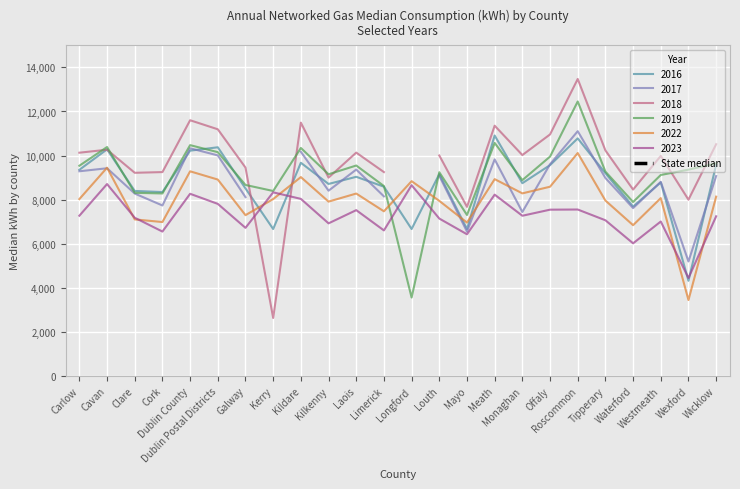

Which category has the highest value in the 2019 series?

Roscommon